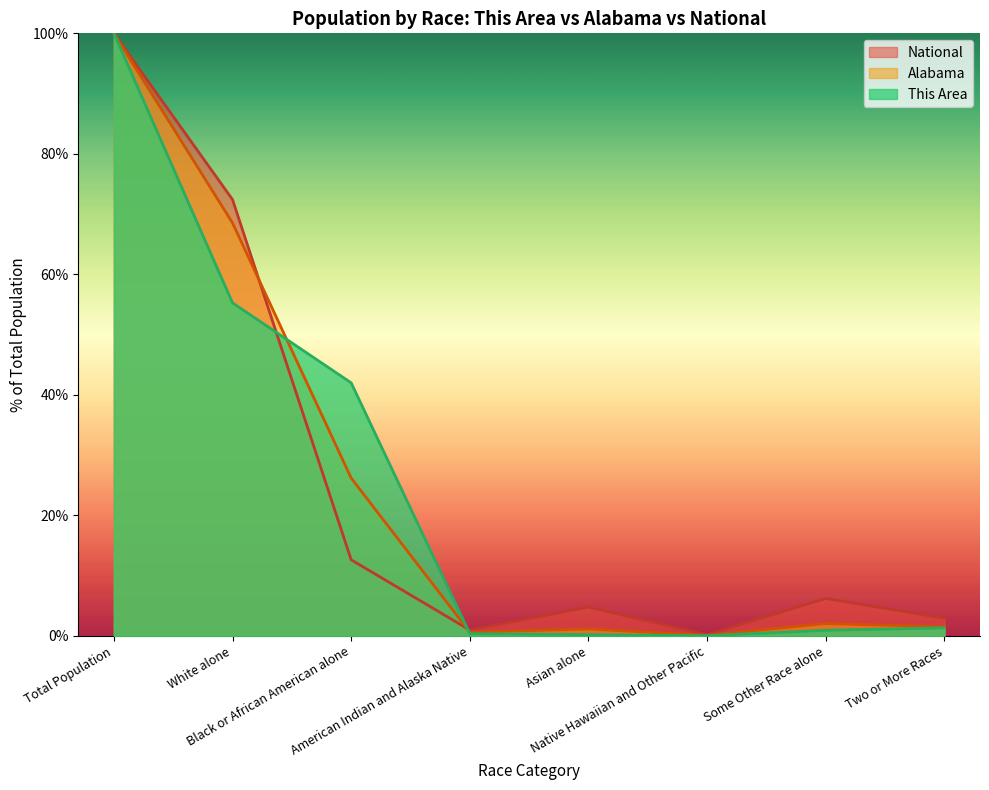

Which series ends up on top after the final intersection of Alabama and National?

National